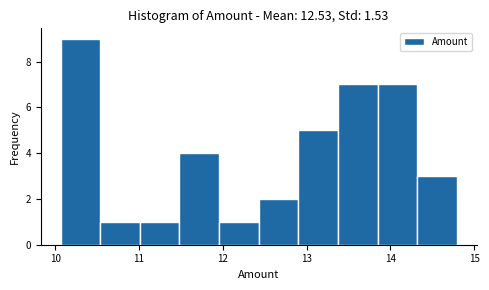

Reading left to right, transcribe this chart: for each bar, give the range it covers on the x-axis and its height. Neither the bar edges nor the heights are printed on the chart, so give them approximately, as read against the axes.

10.1 to 10.5: 9
10.5 to 11.0: 1
11.0 to 11.5: 1
11.5 to 12.0: 4
12.0 to 12.4: 1
12.4 to 12.9: 2
12.9 to 13.4: 5
13.4 to 13.8: 7
13.8 to 14.3: 7
14.3 to 14.8: 3